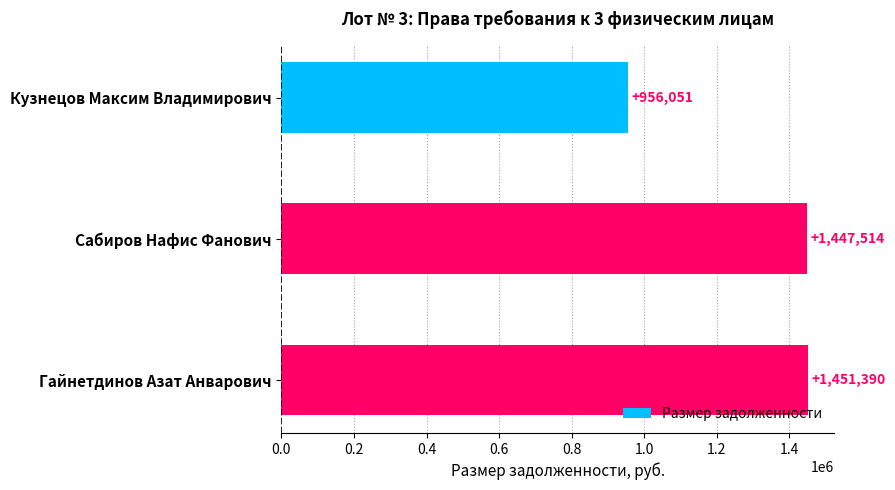

Between Сабиров Нафис Фанович and Гайнетдинов Азат Анварович, which is larger?

Гайнетдинов Азат Анварович